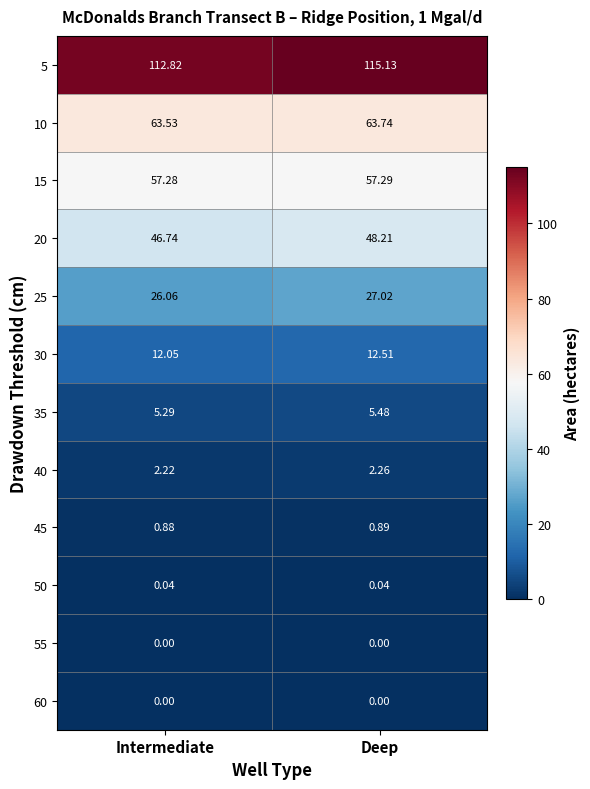

What is the maximum value shown in the chart?

115.1